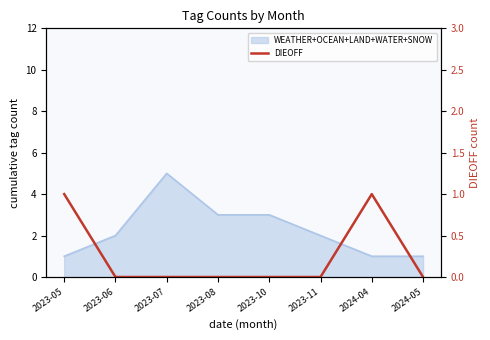

What position from the left is 2023-07?

3